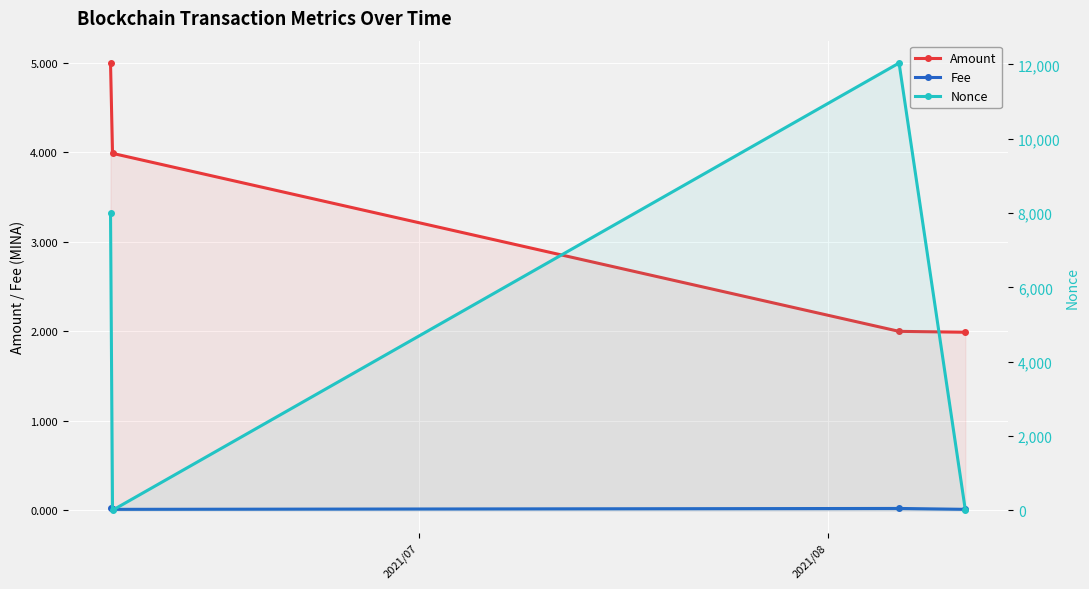

Reading left to right, transcribe all the data shown in this chart.

Amount: 5.0	4.0	2.0	2.0
Fee: 0.0	0.0	0.0	0.0
Nonce: 8007.0	0.0	12039.0	1.0